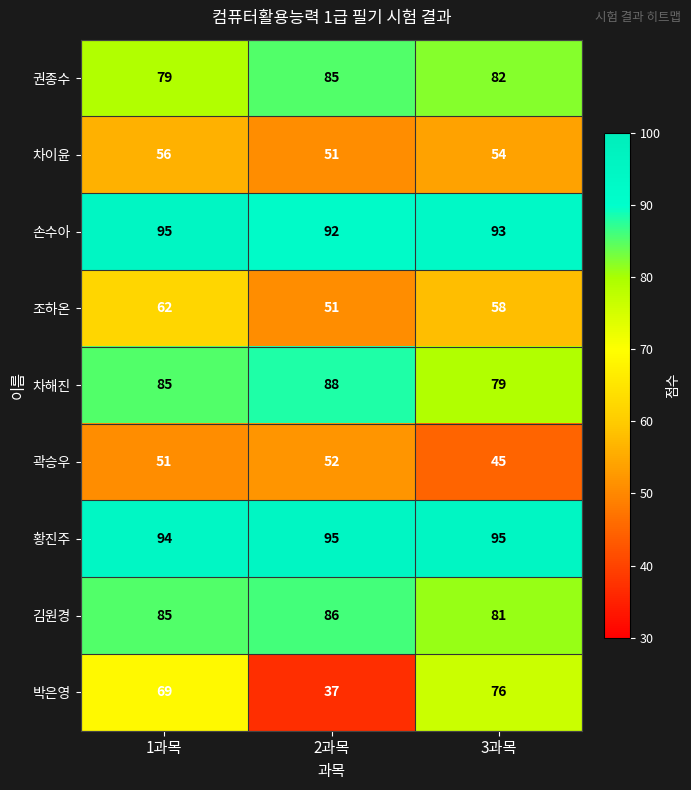

What is the total value across all series at 2과목?

637